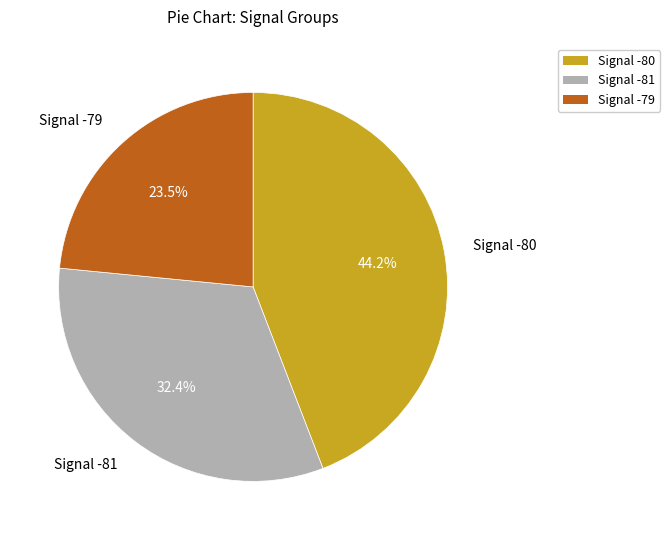

Is there any slice that represents more than half of the pie?

No